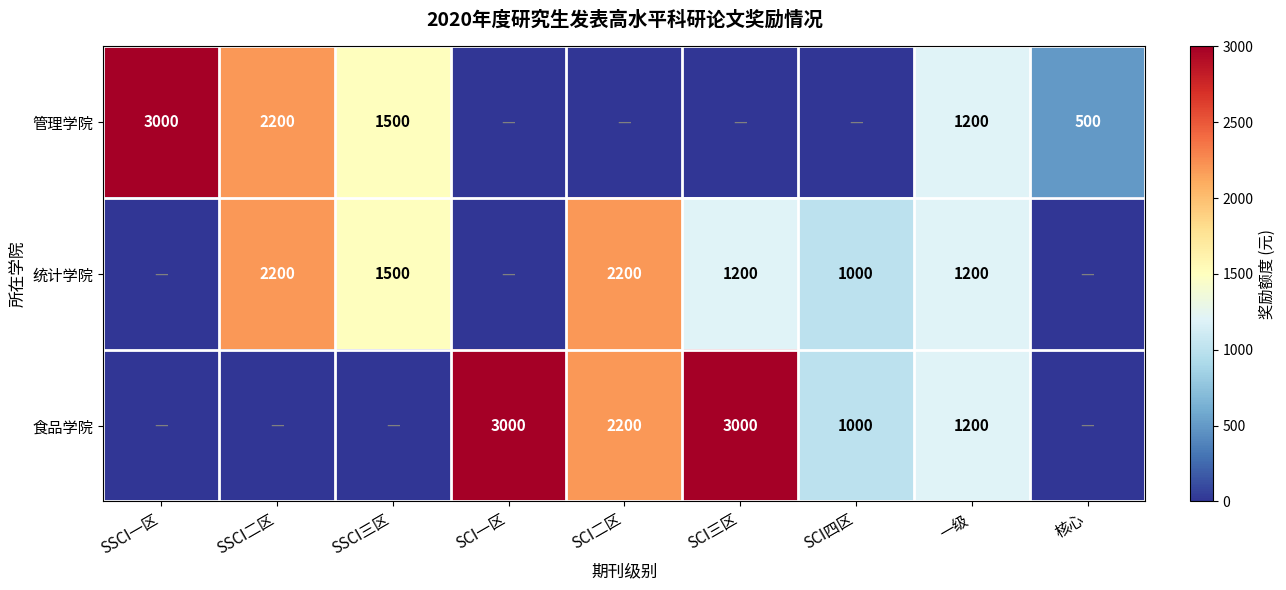

True or false: 食品学院 has a value of 2200 at SCI二区.

True